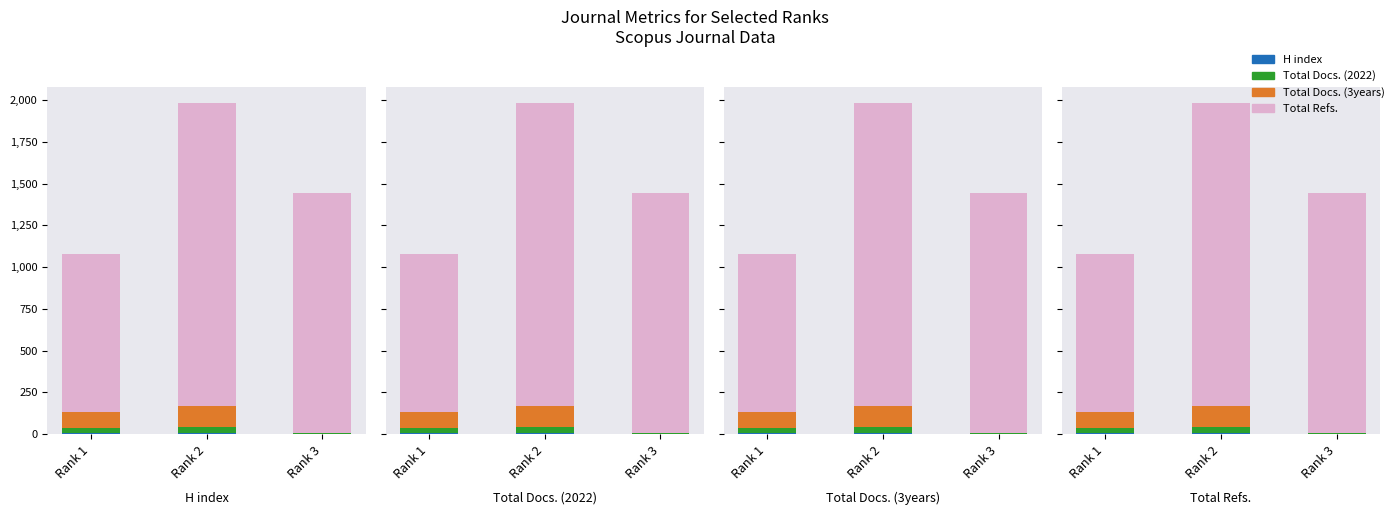

Does the chart contain stacked bars?

No